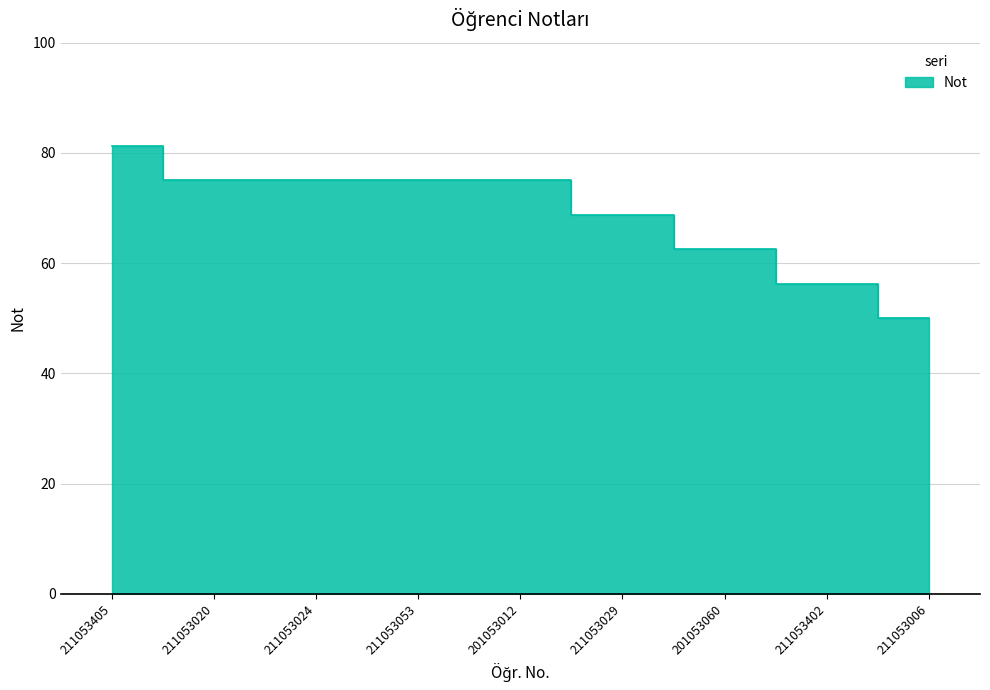

Reading right to left, list all the values displayed in this chart.

211053006=50.0	211053402=56.2	201053060=62.5	211053029=68.8	201053012=75.0	211053053=75.0	211053024=75.0	211053020=75.0	211053405=81.2